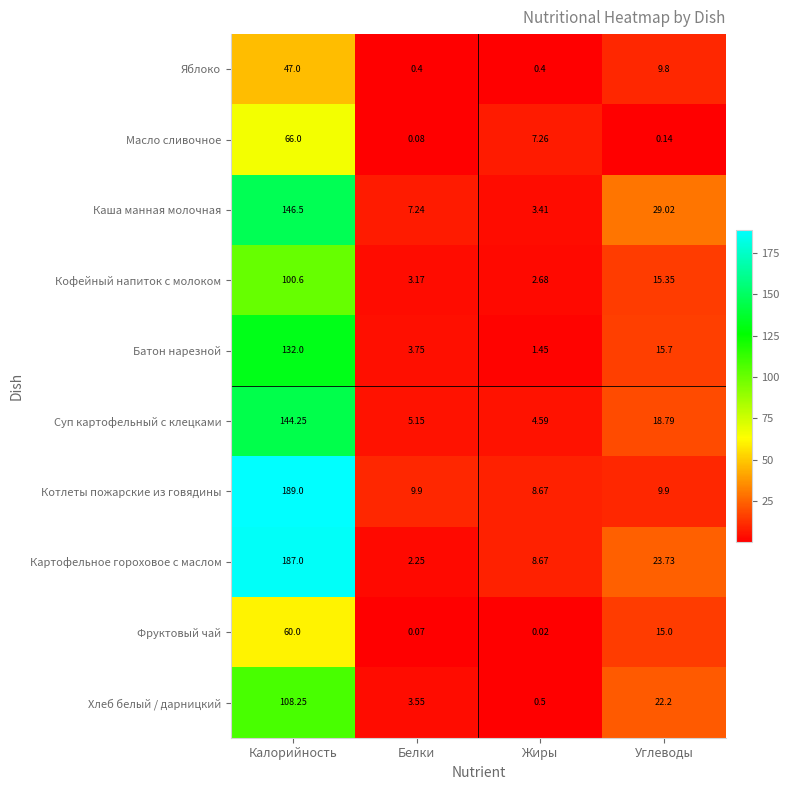

Between Калорийность and Жиры, which series saw the biggest shift?

Котлеты пожарские из говядины